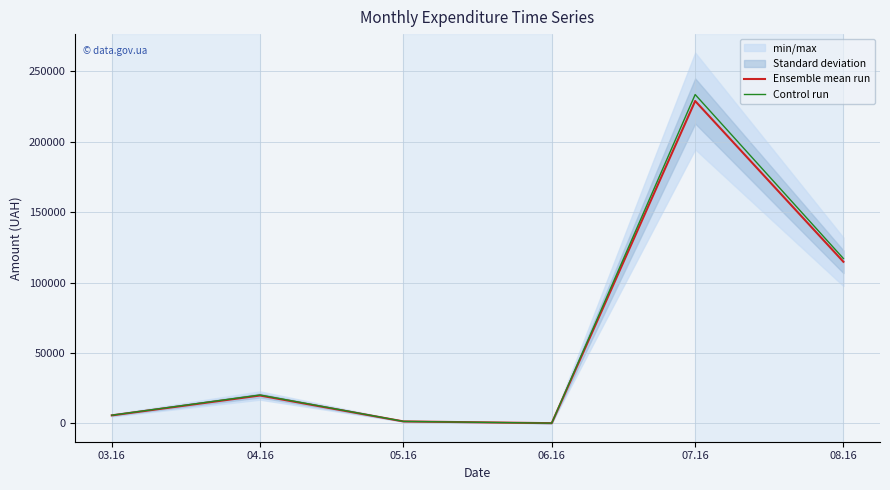

Read the Control run value at 03.16.

5767.1